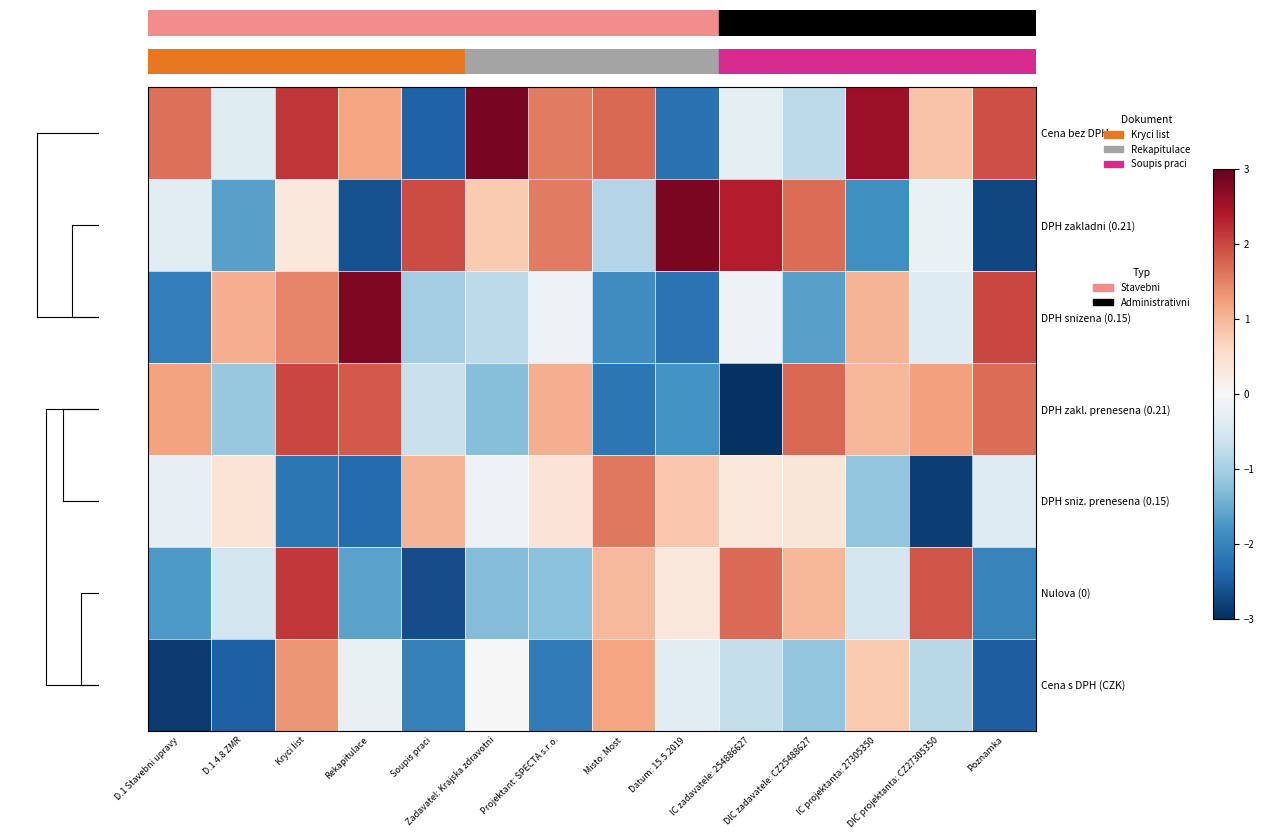

How many data points does each series have?

14